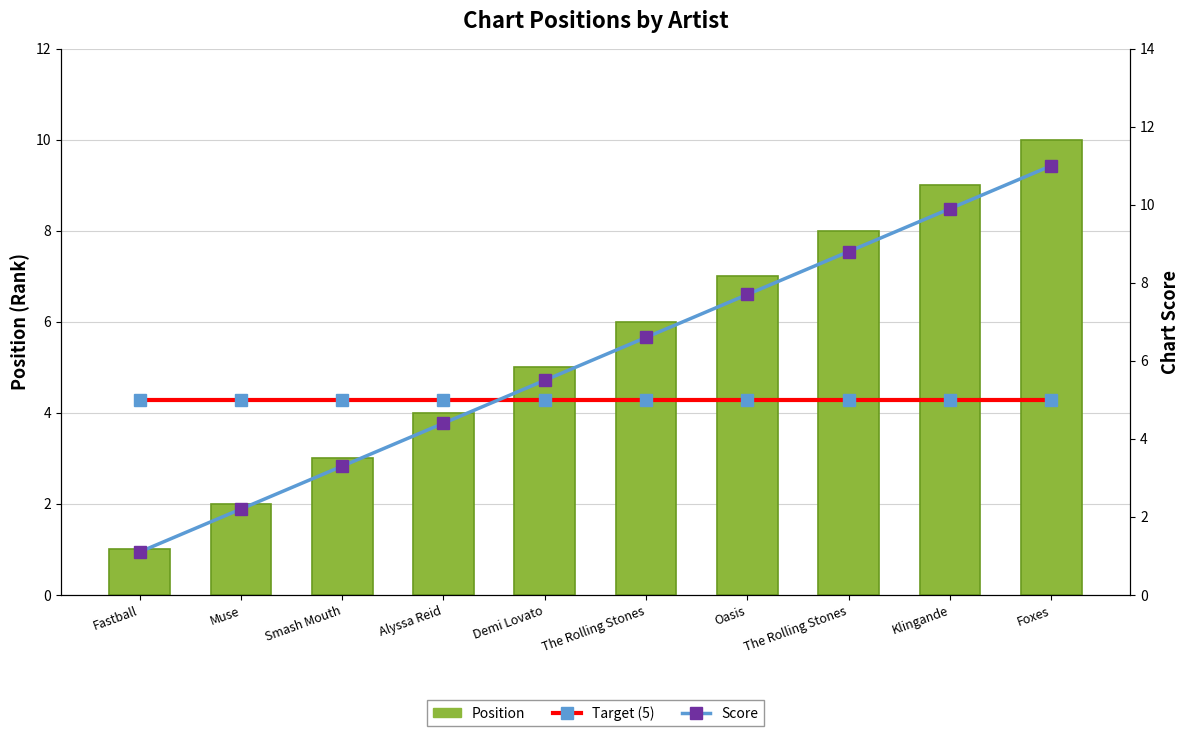

What is the difference between the maximum and minimum values in the Score series?

9.9